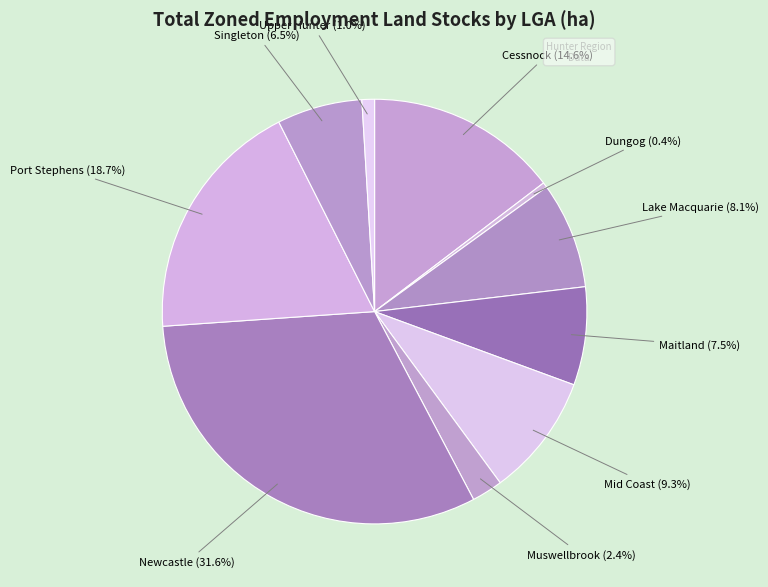

Does Upper Hunter account for over 50% of the chart?

No